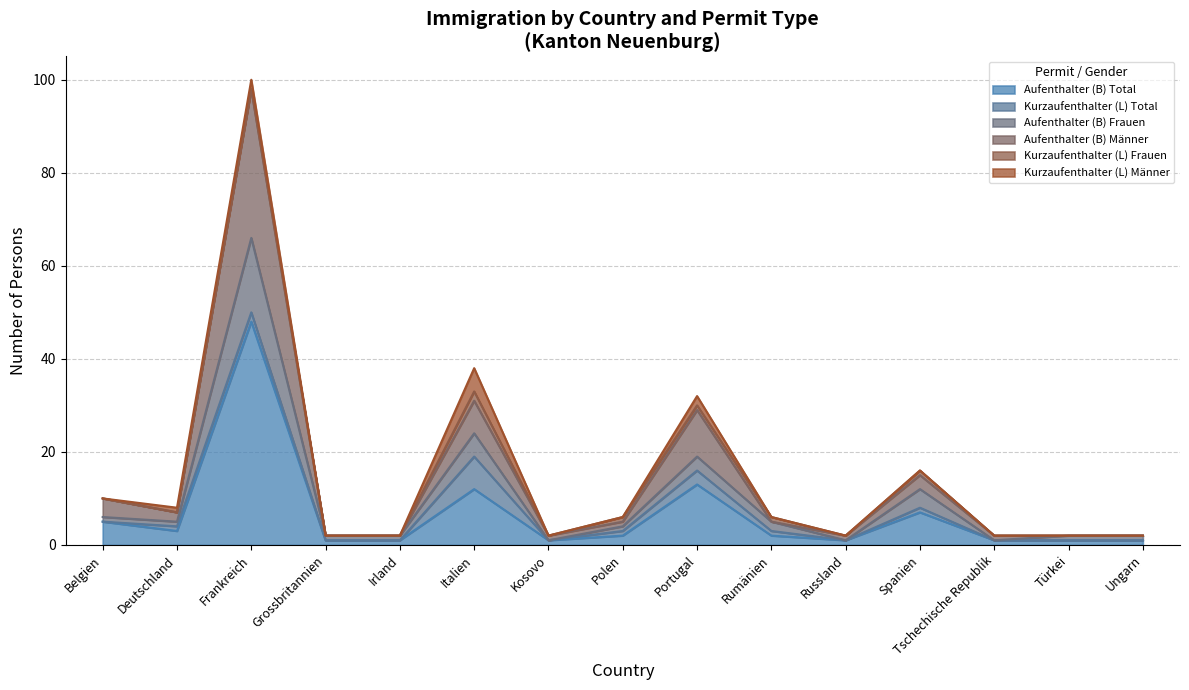

What is the difference between the Aufenthalter (B) Frauen values at Spanien and Frankreich?

54